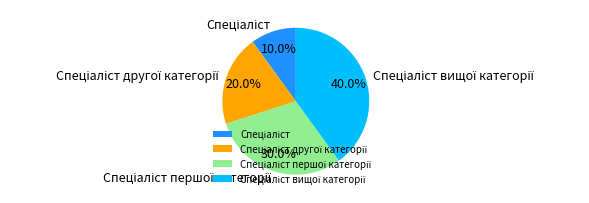

Does any single category account for the majority?

No